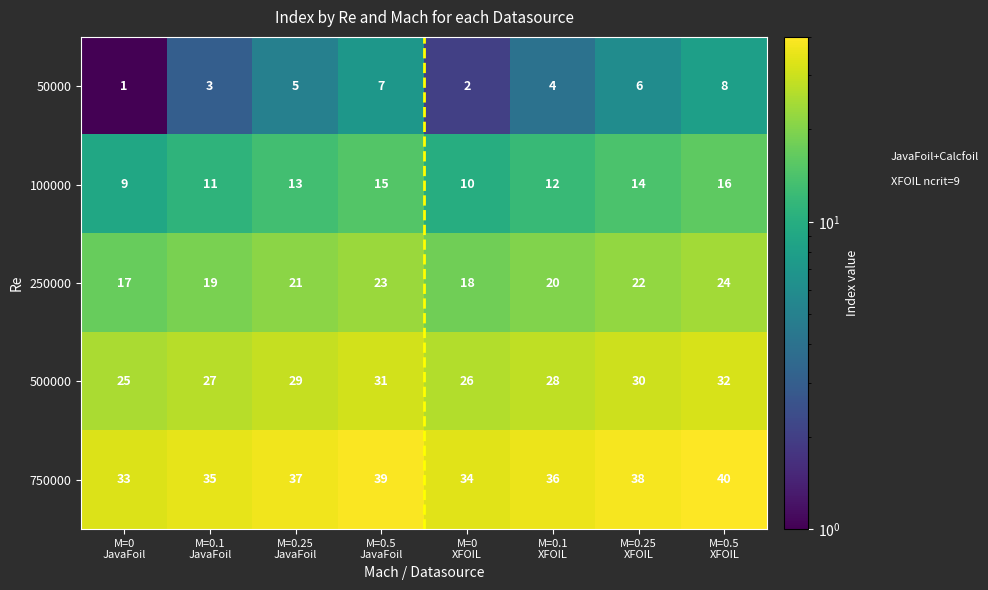

Count the 250000 values in the range 19 to 23.

5